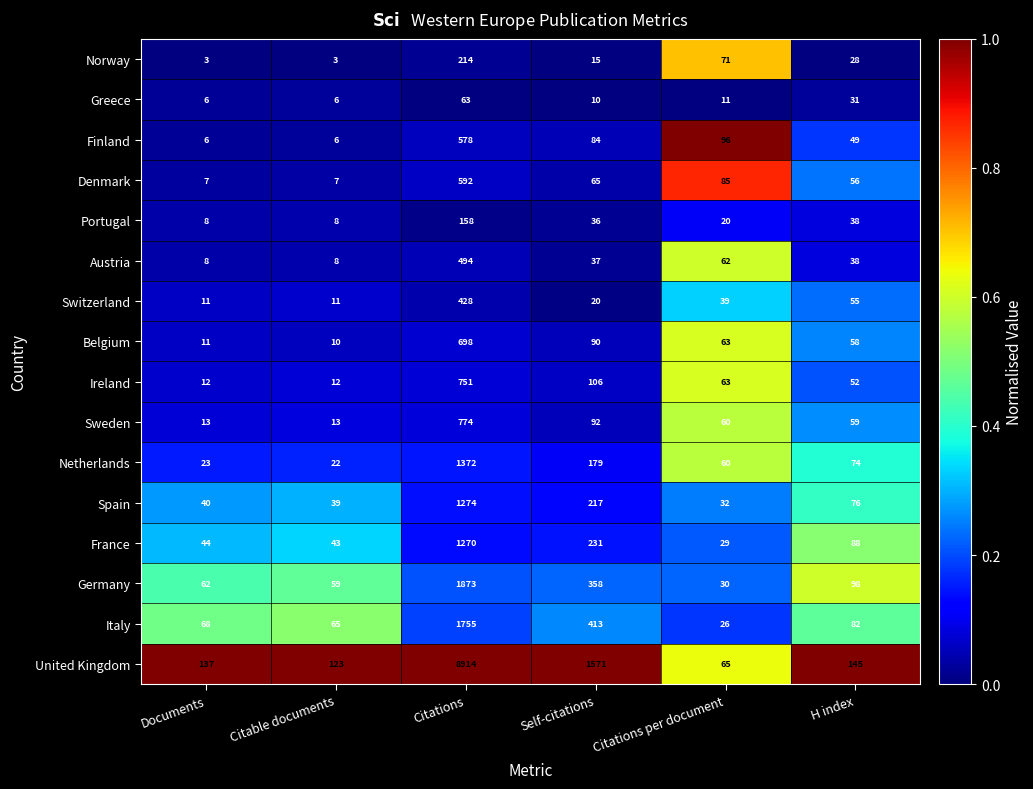

At which label does Austria first exceed 38?

Citations